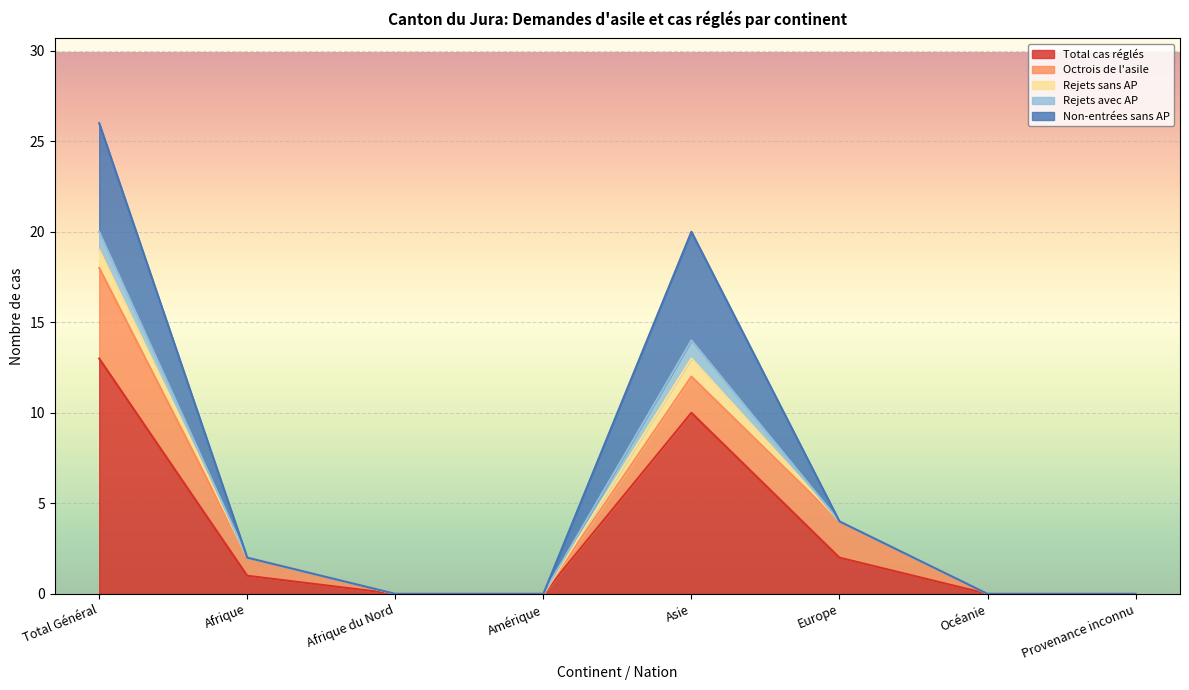

What is the sum of the Total cas réglés values at Océanie and Asie?

10